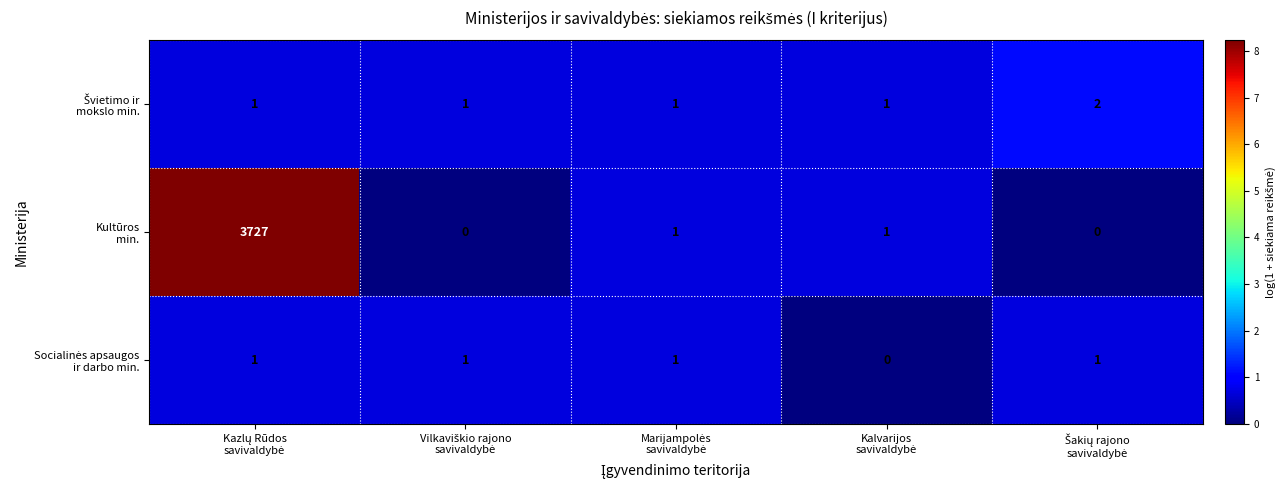

What is the spread (max minus min) of values at Šakių rajono
savivaldybė?

1.1